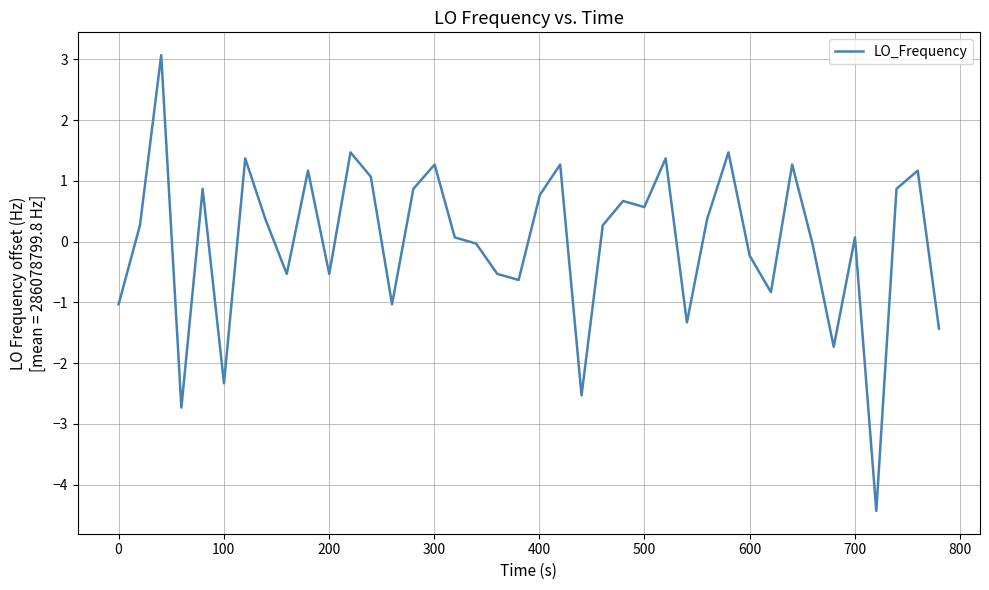

How many lines are shown in the chart?

1